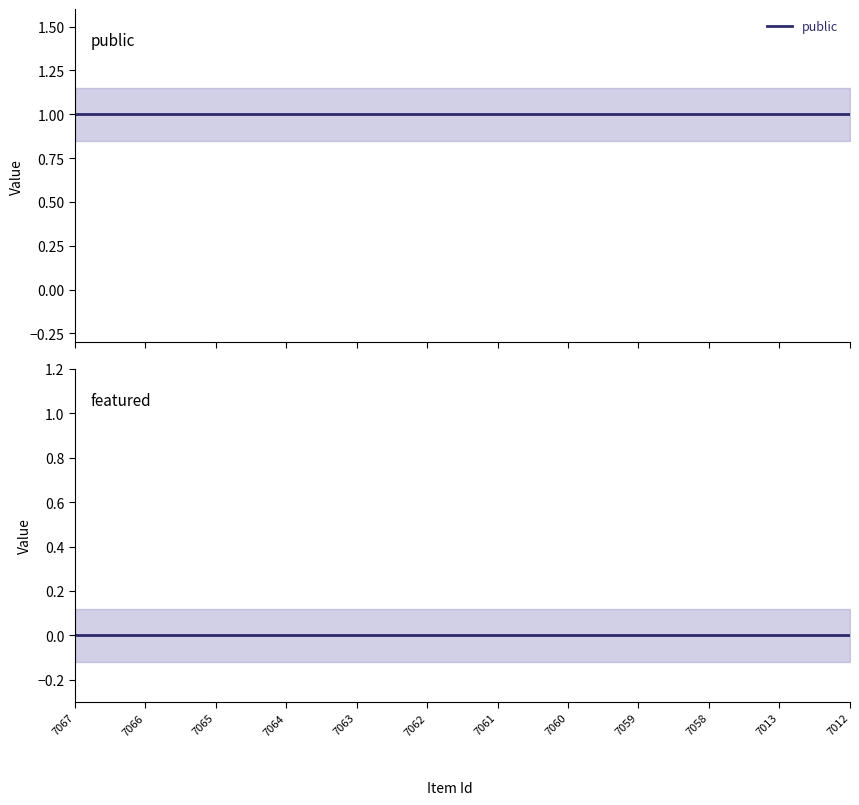

True or false: featured and public cross at least once.

False